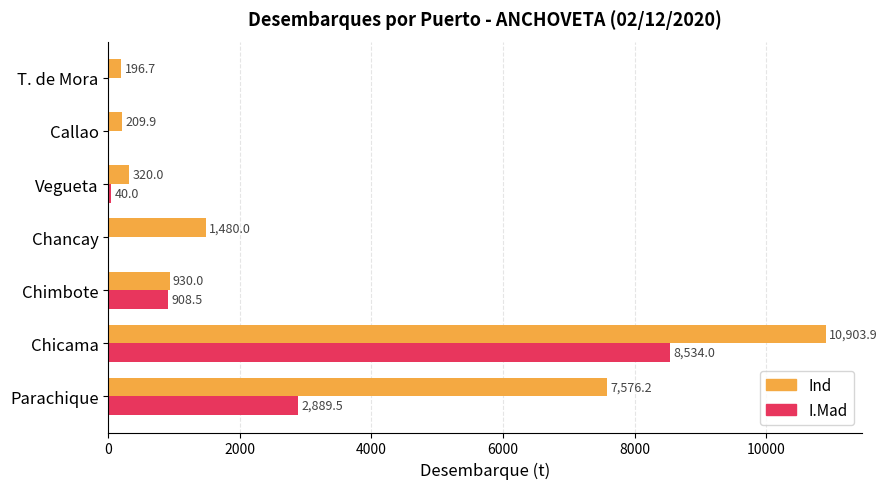

At which label is I.Mad closest to 4266?

Parachique